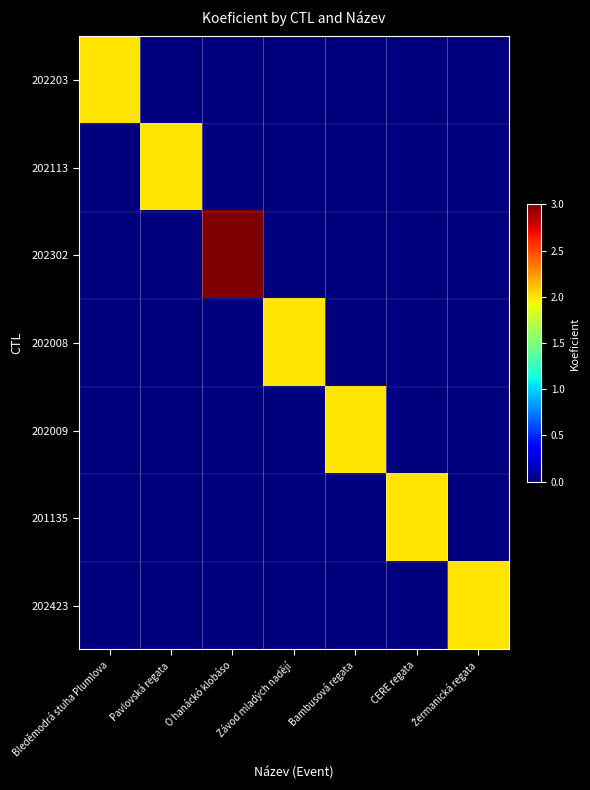

Which series changed the most between Pavlovská regata and Bambusová regata?

202113